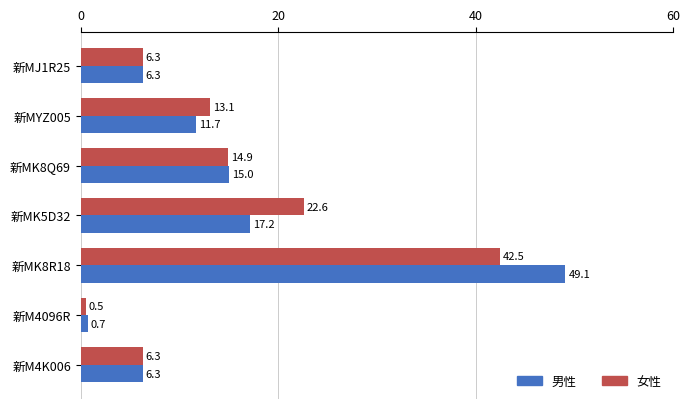

What is the sum of all 女性 values?

106.2